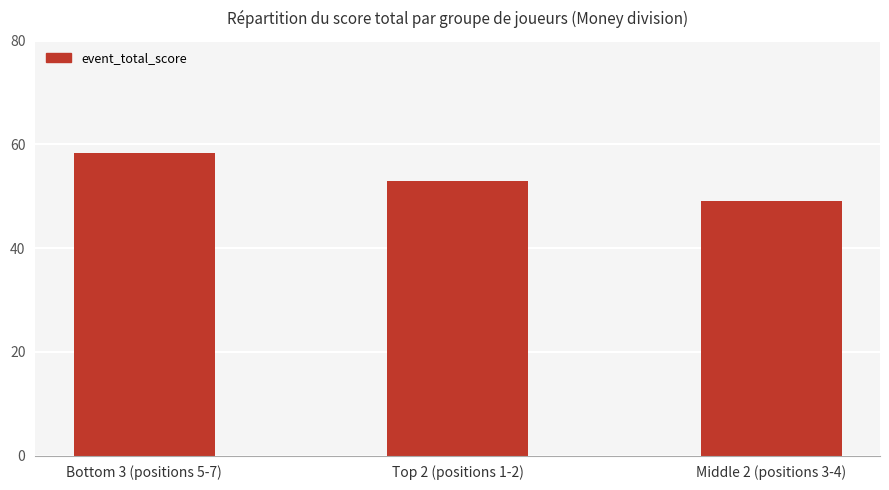

What is the average value?

53.4